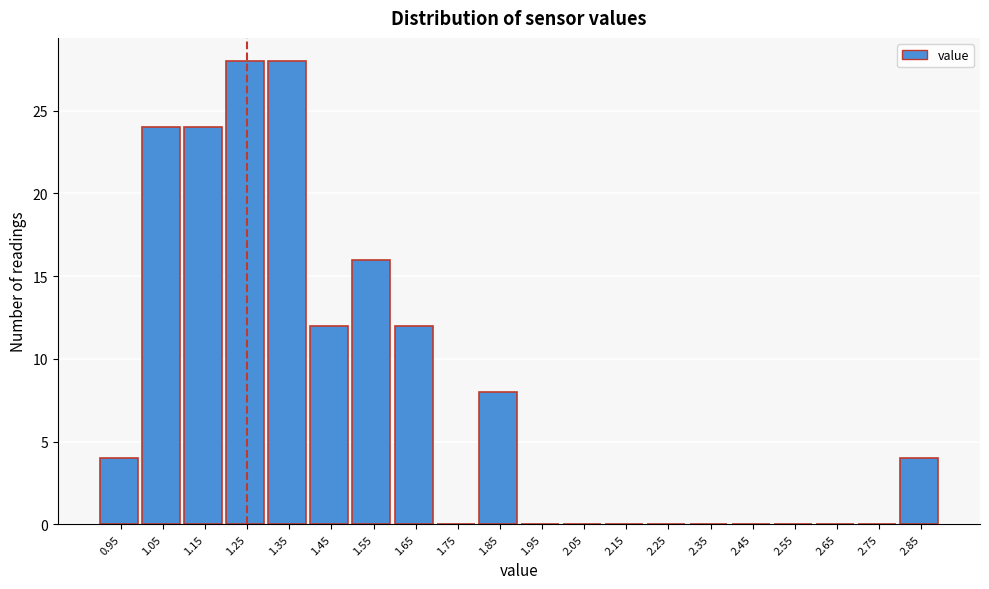

Reading left to right, what are all the values shown in this chart?

0.95=4	1.05=24	1.15=24	1.25=28	1.35=28	1.45=12	1.55=16	1.65=12	1.75=0	1.85=8	1.95=0	2.05=0	2.15=0	2.25=0	2.35=0	2.45=0	2.55=0	2.65=0	2.75=0	2.85=4